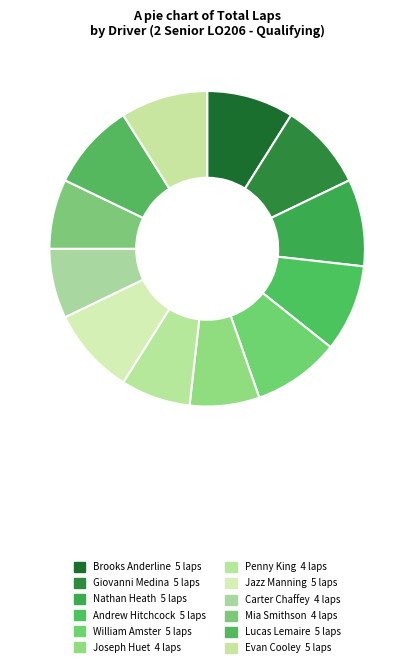

Is it true that Mia Smithson is 1% of the pie?

False